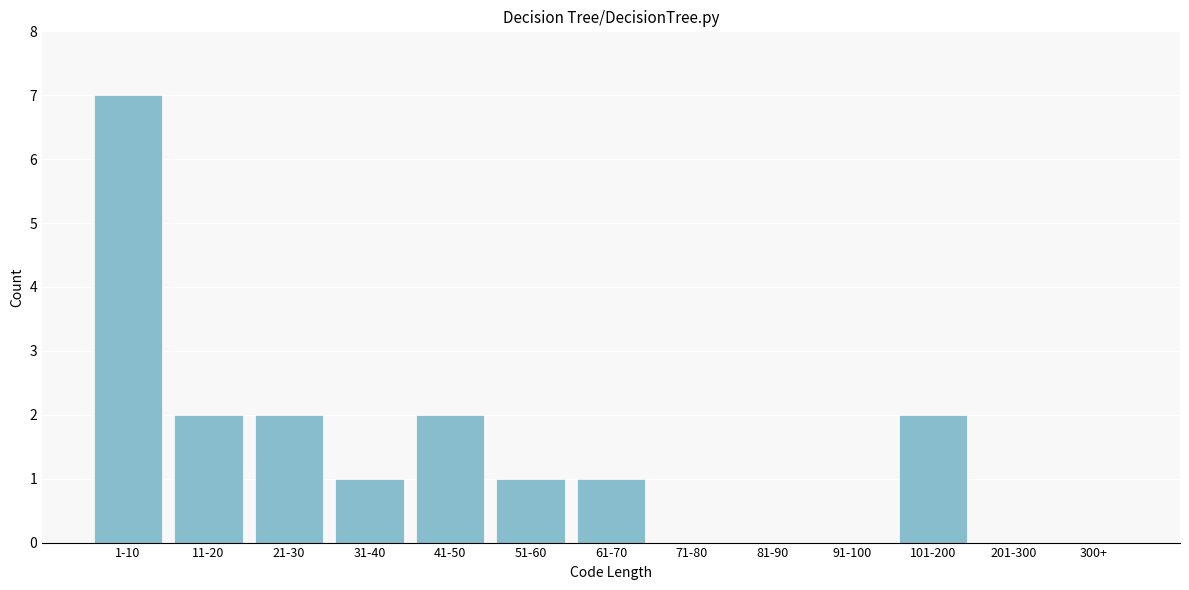

Reading left to right, list all the values displayed in this chart.

1-10=7	11-20=2	21-30=2	31-40=1	41-50=2	51-60=1	61-70=1	71-80=0	81-90=0	91-100=0	101-200=2	201-300=0	300+=0